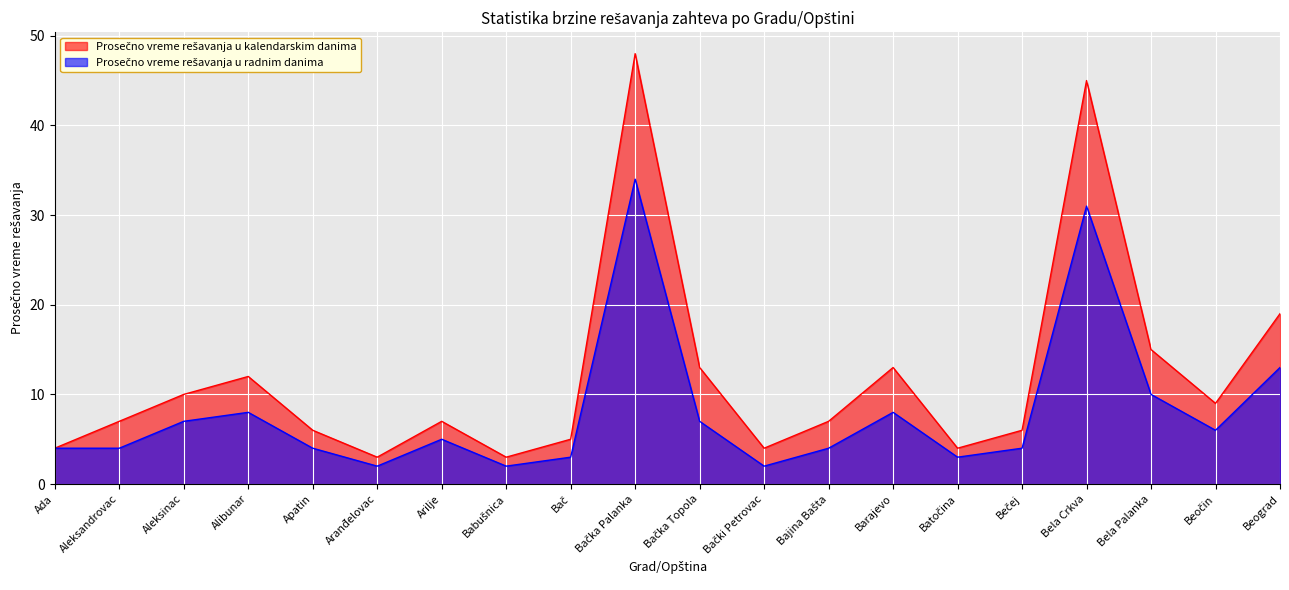

True or false: Prosečno vreme rešavanja u radnim danima and Prosečno vreme rešavanja u kalendarskim danima cross at least once.

False